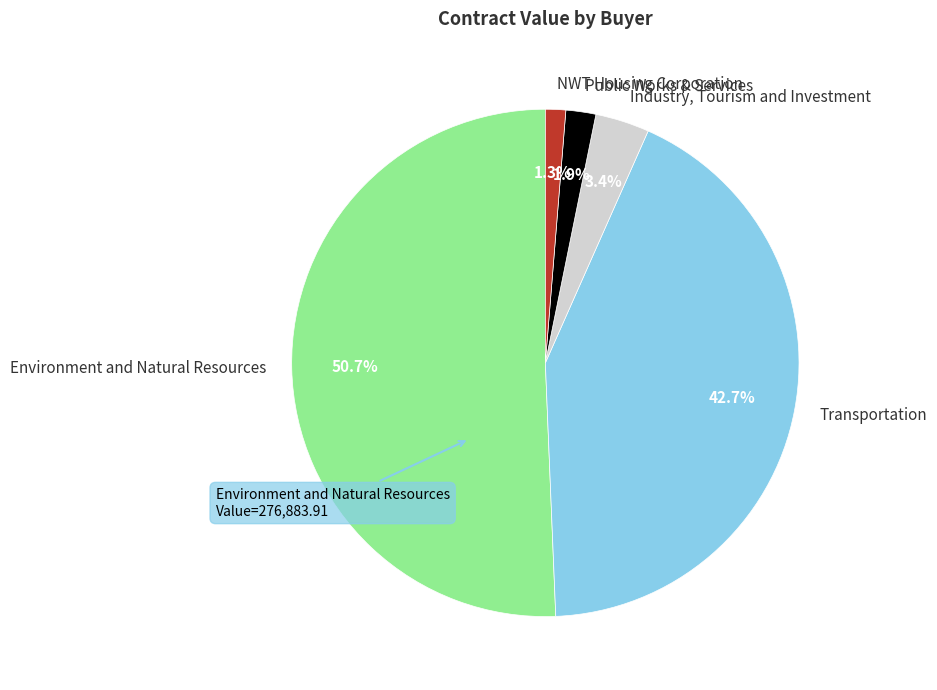

How many segments does this pie chart have?

5